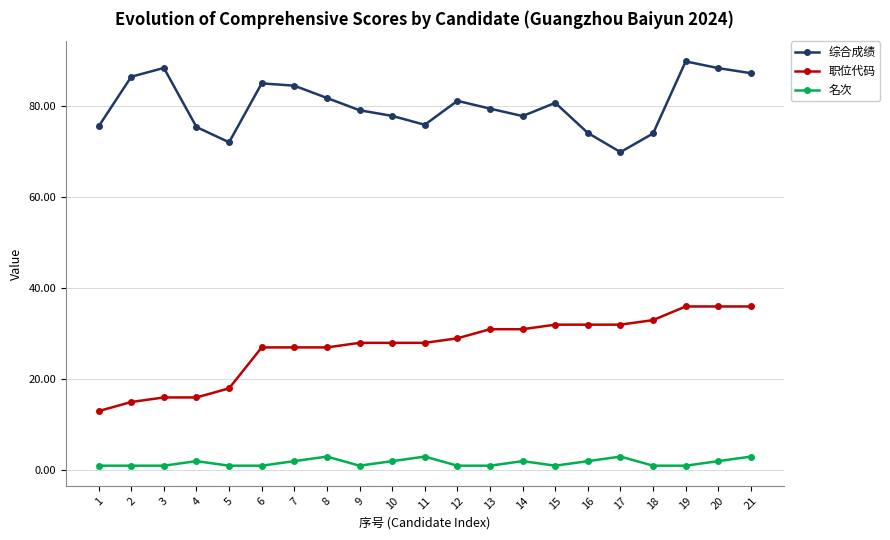

Does the chart have visible grid lines?

Yes